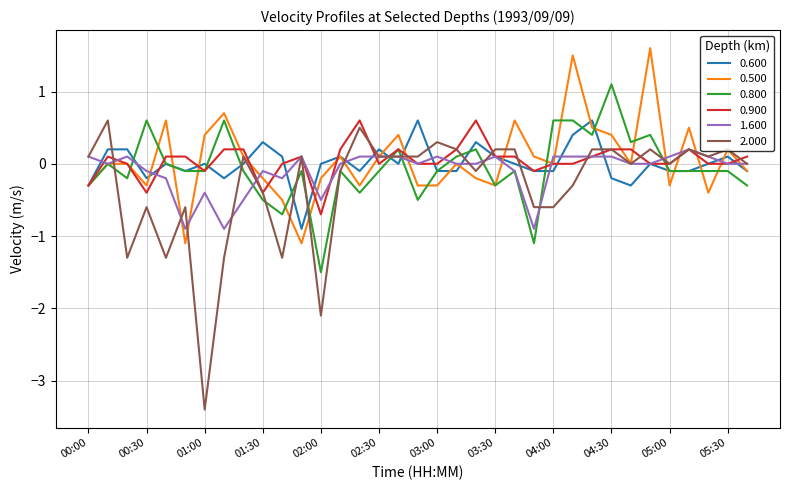

What is the highest value of the 0.800 series?

1.1